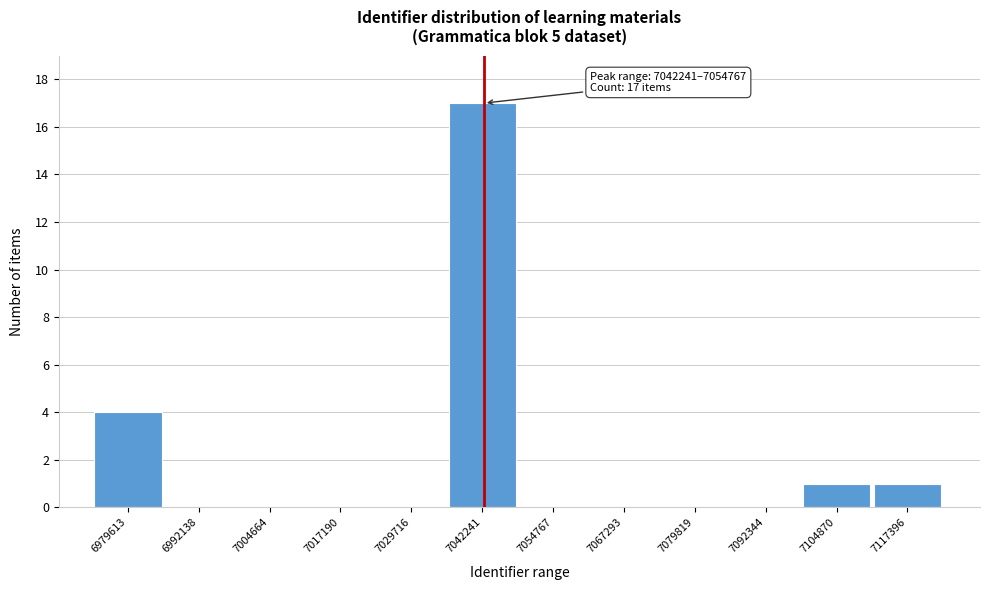

Reading left to right, extract all data points from this chart.

6979613=4	6992138=0	7004664=0	7017190=0	7029716=0	7042241=17	7054767=0	7067293=0	7079819=0	7092344=0	7104870=1	7117396=1